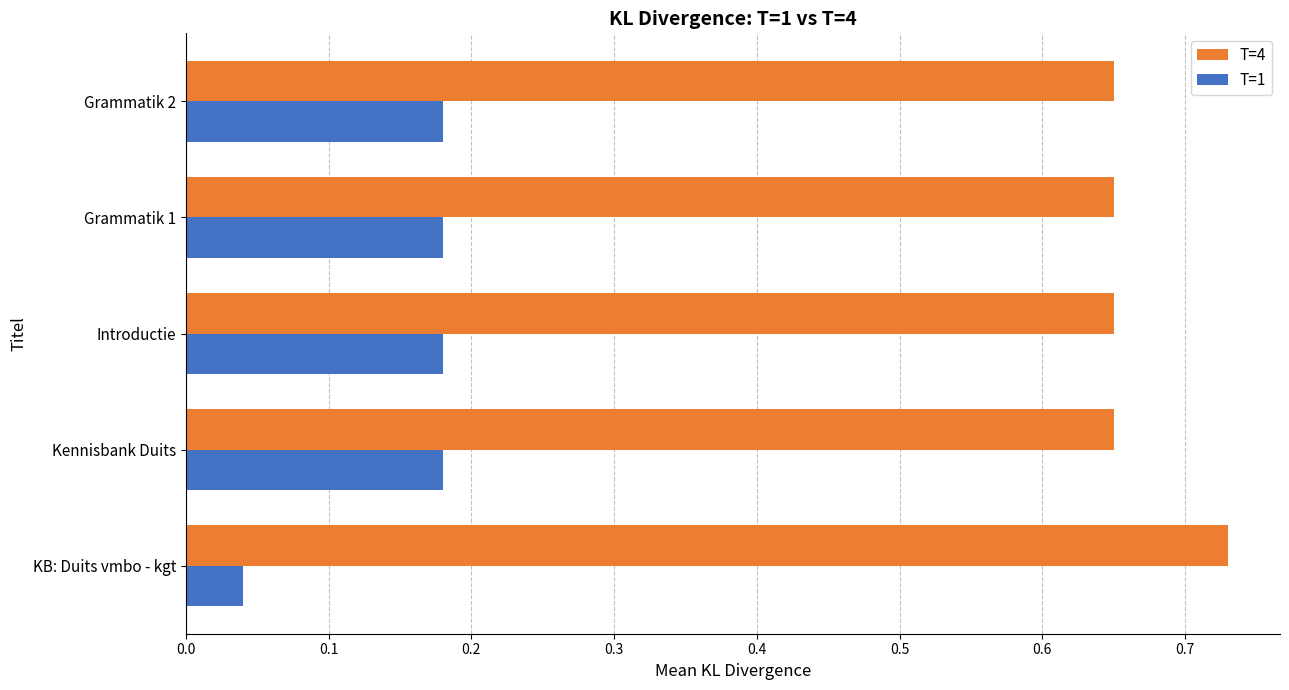

The value of T=4 at Grammatik 1 is 0.3. True or false?

False